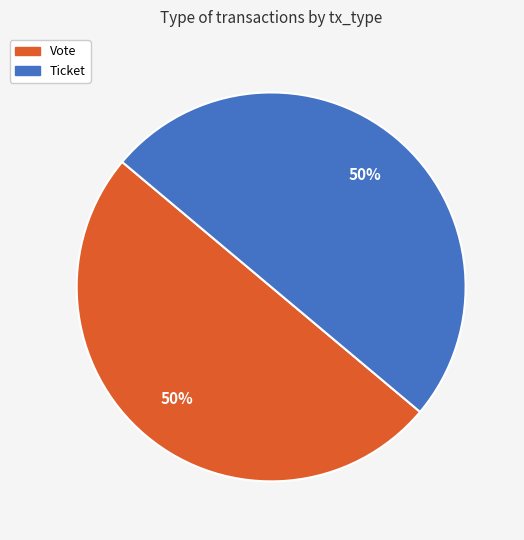

The Vote slice represents 88% of the pie. True or false?

False